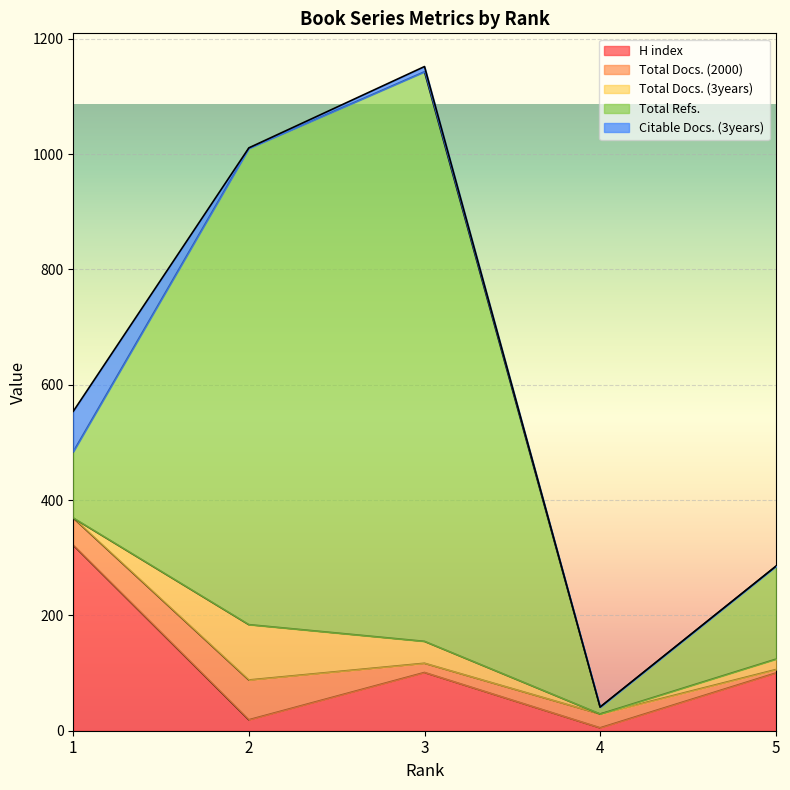

Between 3 and 5, which series saw the biggest shift?

Total Refs.